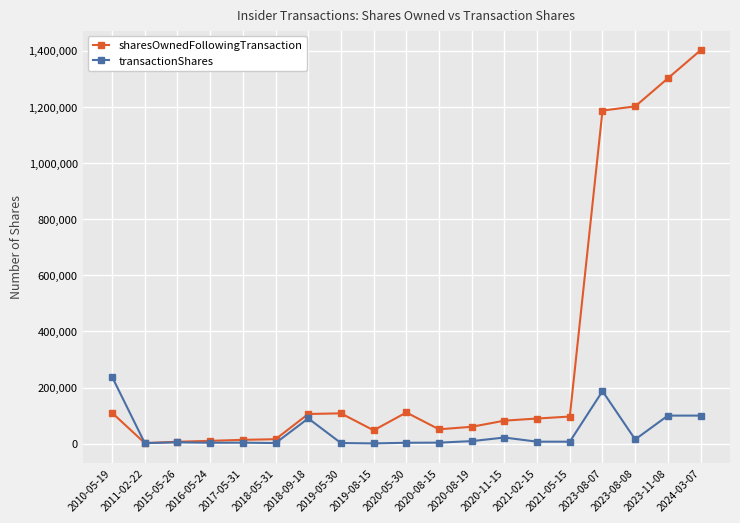

What is the total value across all series at 2021-02-15?

96604